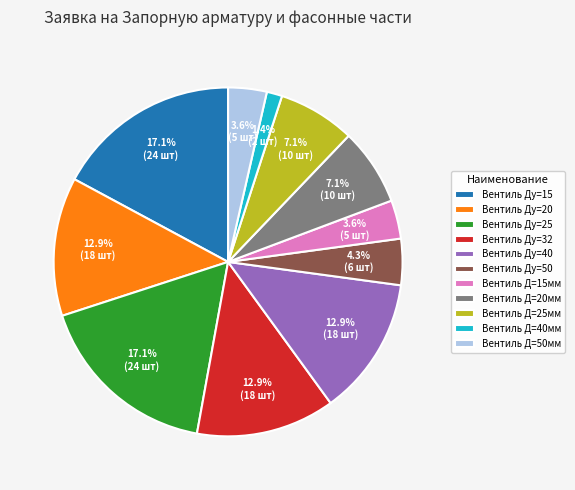

How many segments does this pie chart have?

11